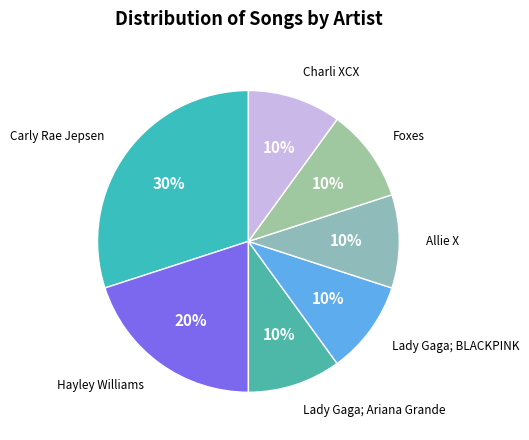

What percentage is the Foxes slice, to the nearest percent?

10%